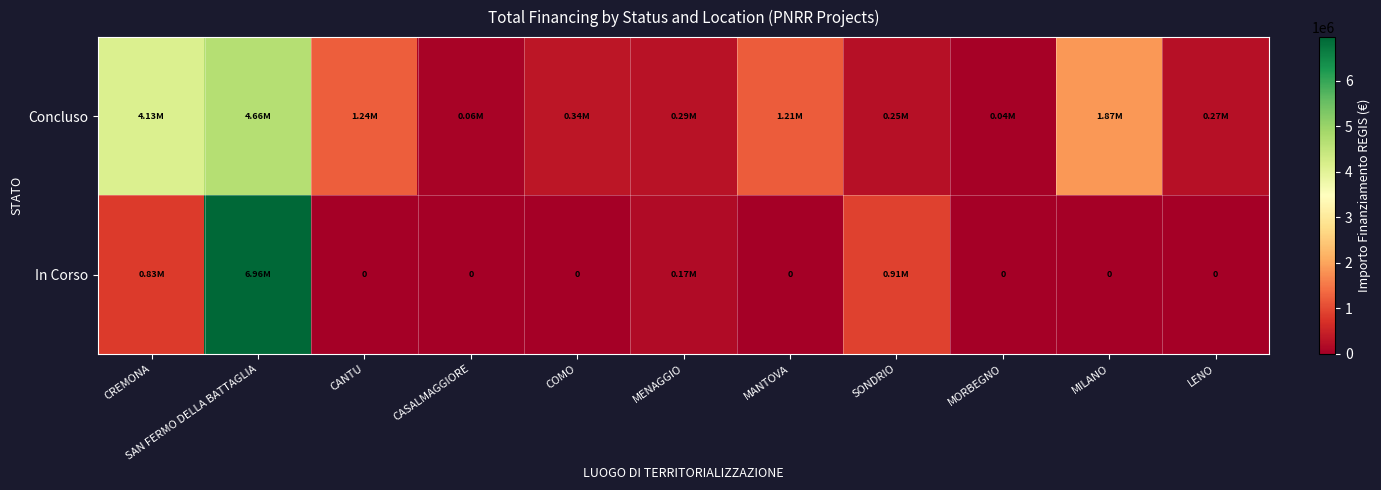

Where is In Corso nearest to the value 3480198?

SONDRIO